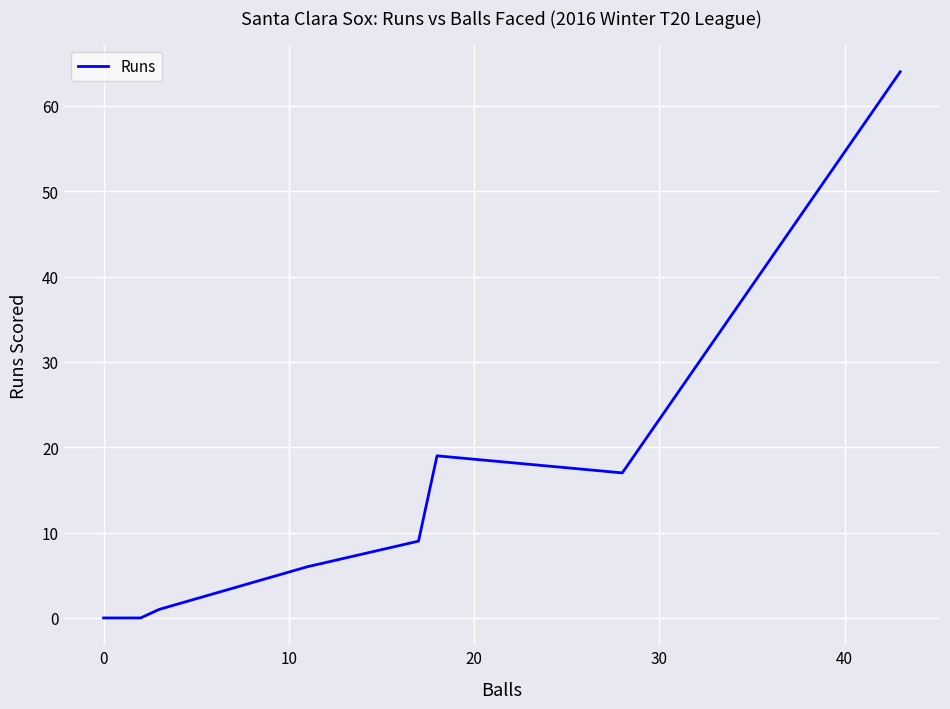

Reading right to left, transcribe all the data shown in this chart.

64	17	19	9	6	1	0	0	0	0	0